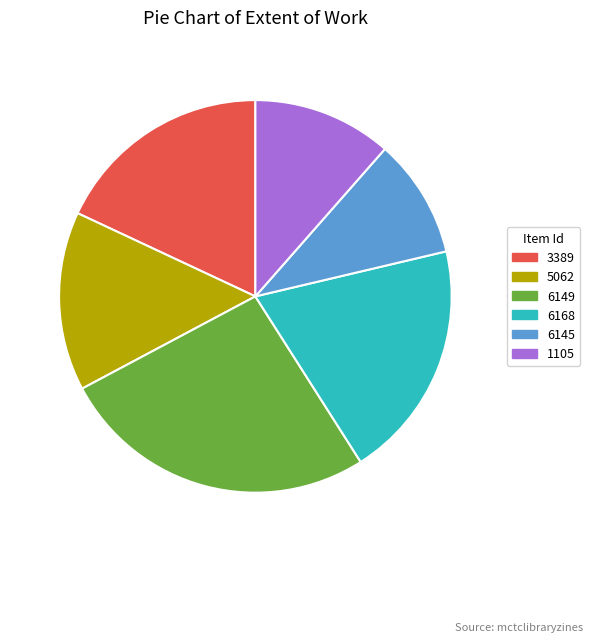

Does 6168 account for over 50% of the chart?

No